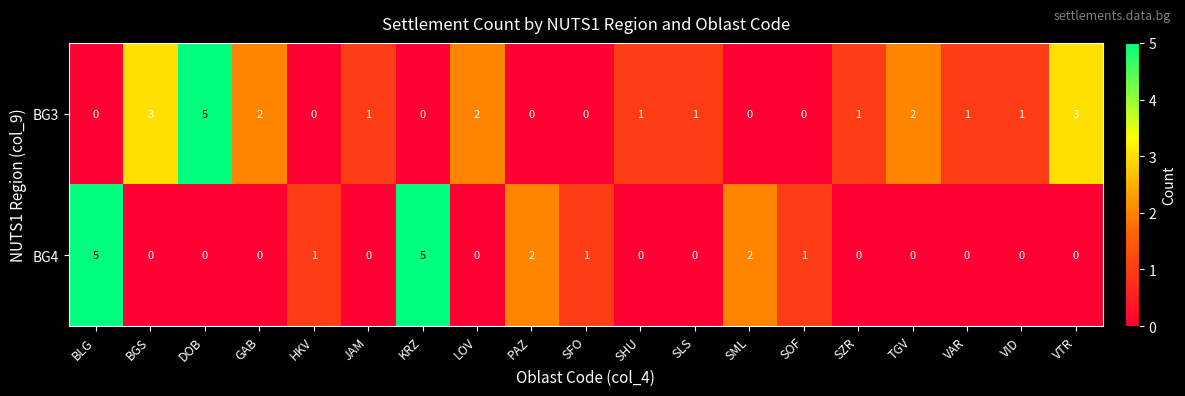

What is the difference between the BG3 values at DOB and LOV?

3